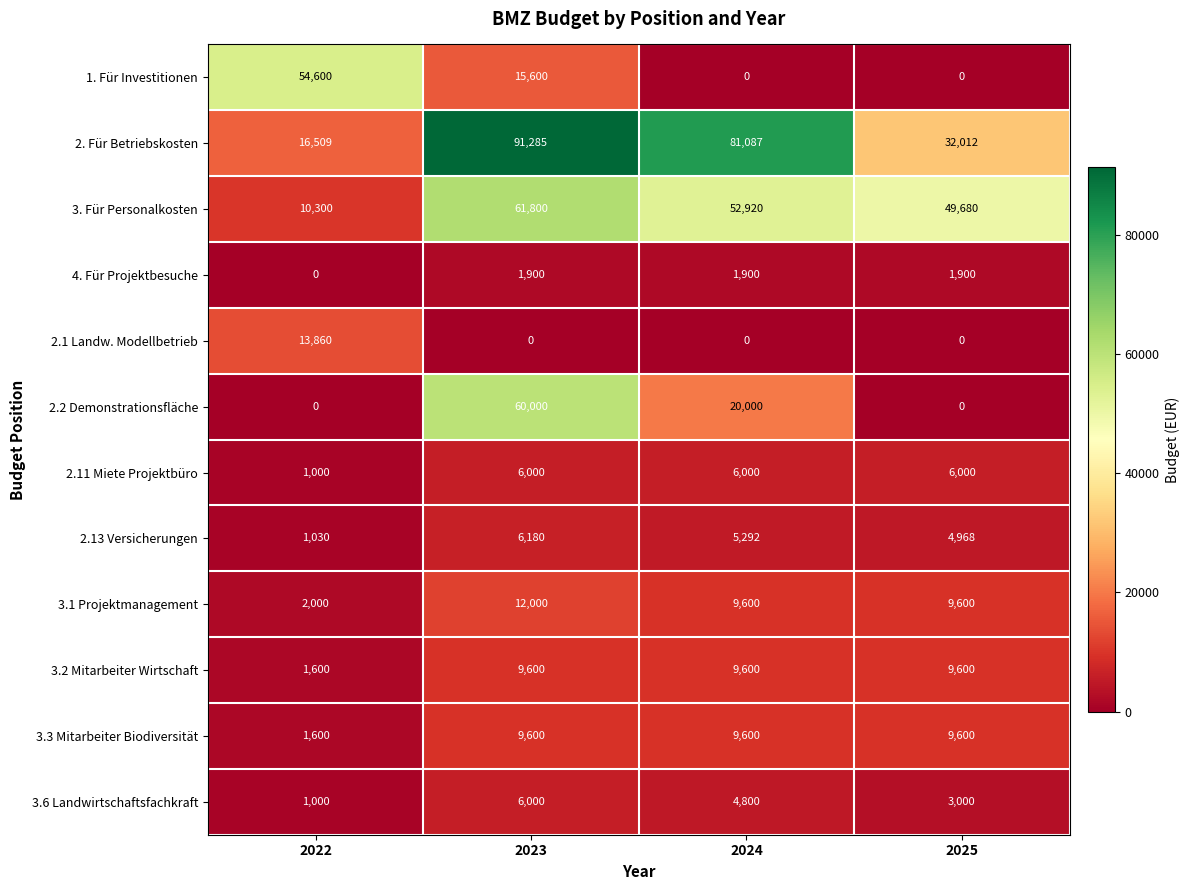

Is it true that 2.13 Versicherungen equals 2288 at 2025?

False